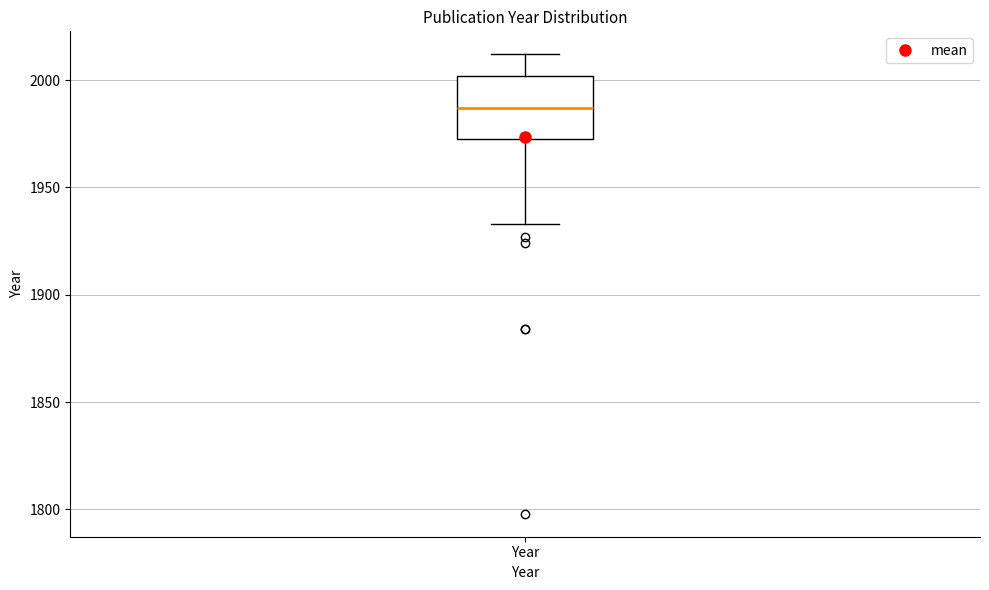

Transcribe this box plot: give where the median line is, the range the box spans, and where the two whiskers end, as read against the y-axis. The values are not printed on the chart, so give them approximately, as read against the axis.

median 1985, box 1975 to 2000, whiskers 1935 to 2010